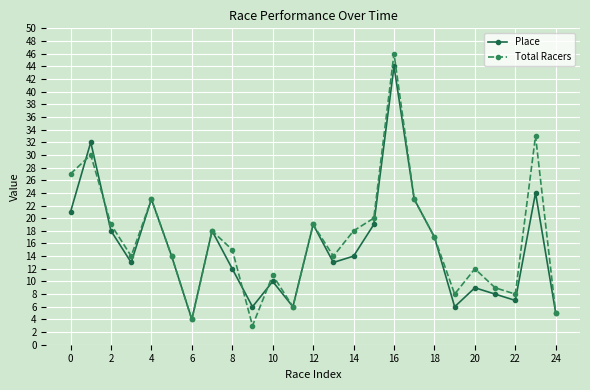

Rank the series by their maximum value, from lowest to highest.

Place, Total Racers